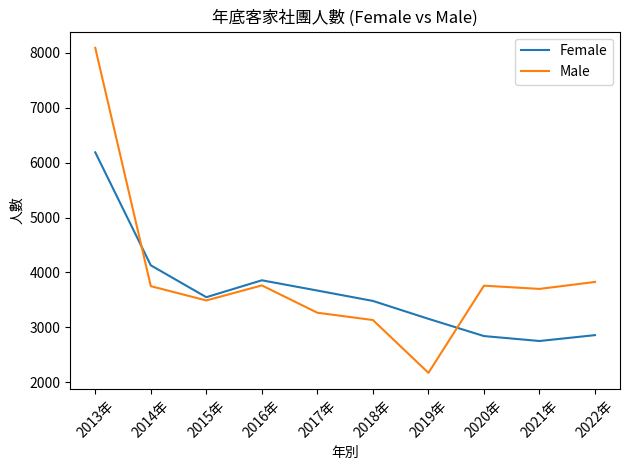

What position from the right is 2017年?

6